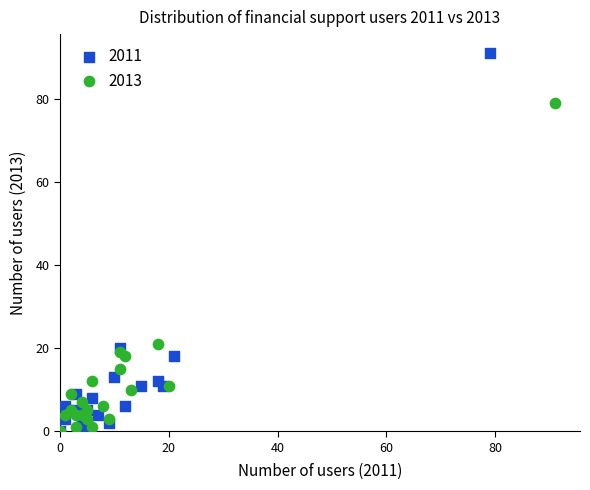

Which series contains the highest Y value?

2011